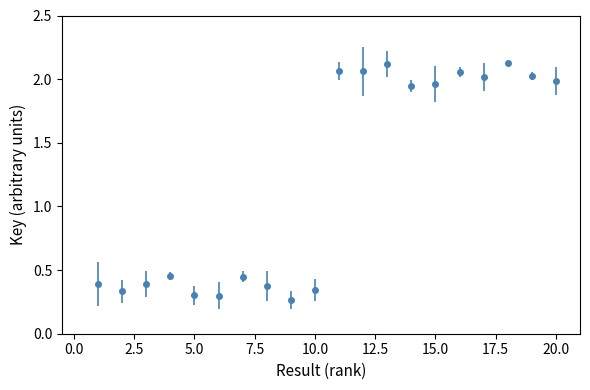

How many lines are shown in the chart?

1